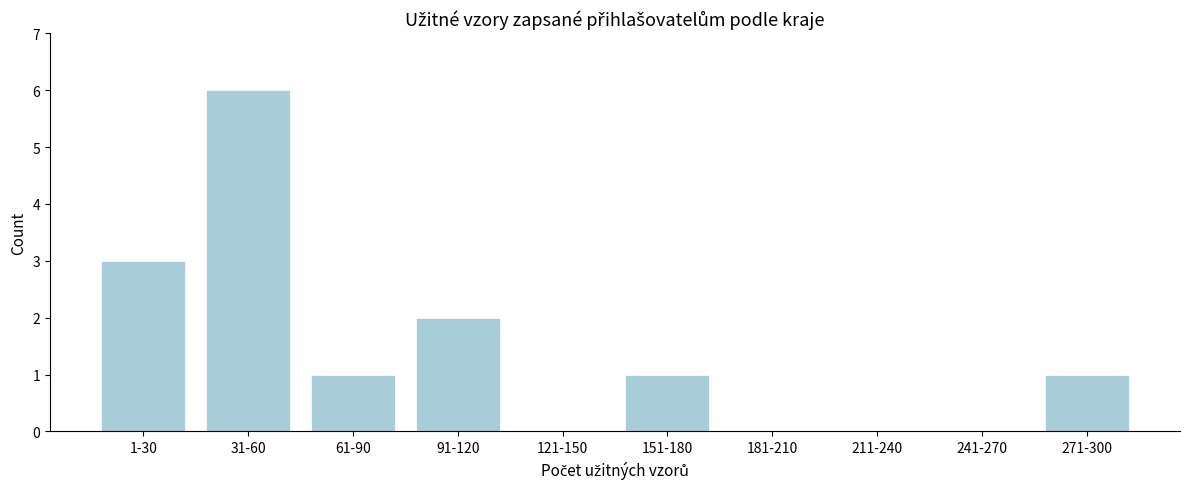

Reading right to left, transcribe all the data shown in this chart.

271-300=1	241-270=0	211-240=0	181-210=0	151-180=1	121-150=0	91-120=2	61-90=1	31-60=6	1-30=3